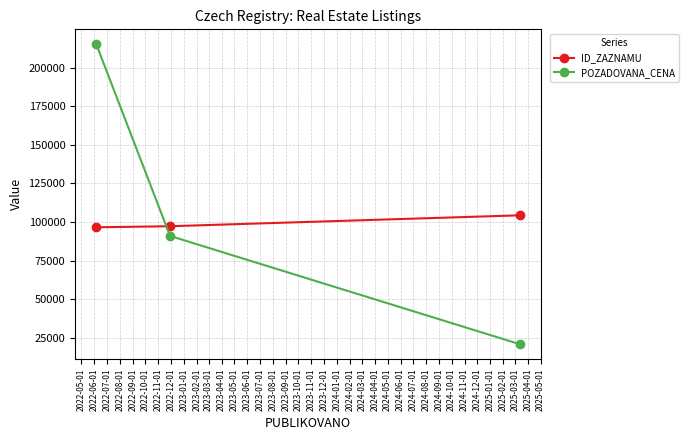

Rank the series by their maximum value, from lowest to highest.

ID_ZAZNAMU, POZADOVANA_CENA